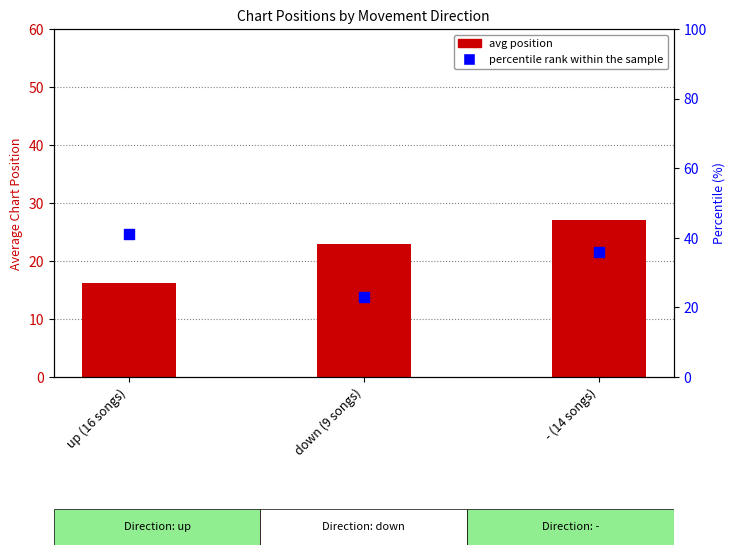

Which series has the largest total across all categories?

percentile rank within the sample